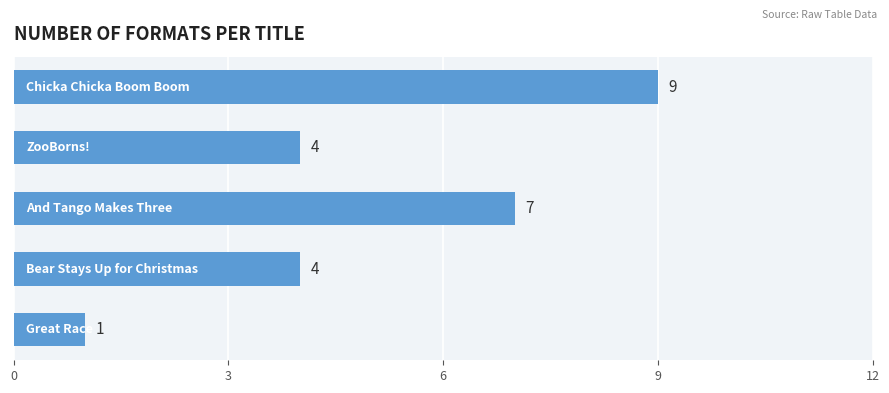

Reading top to bottom, list all the values displayed in this chart.

9	4	7	4	1